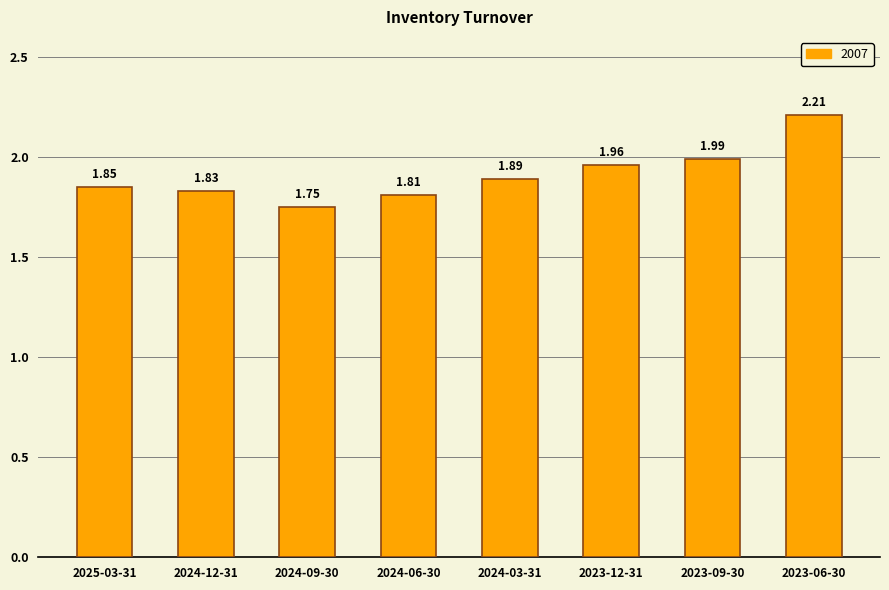

Is it true that the value at 2025-03-31 is 0.6?

False